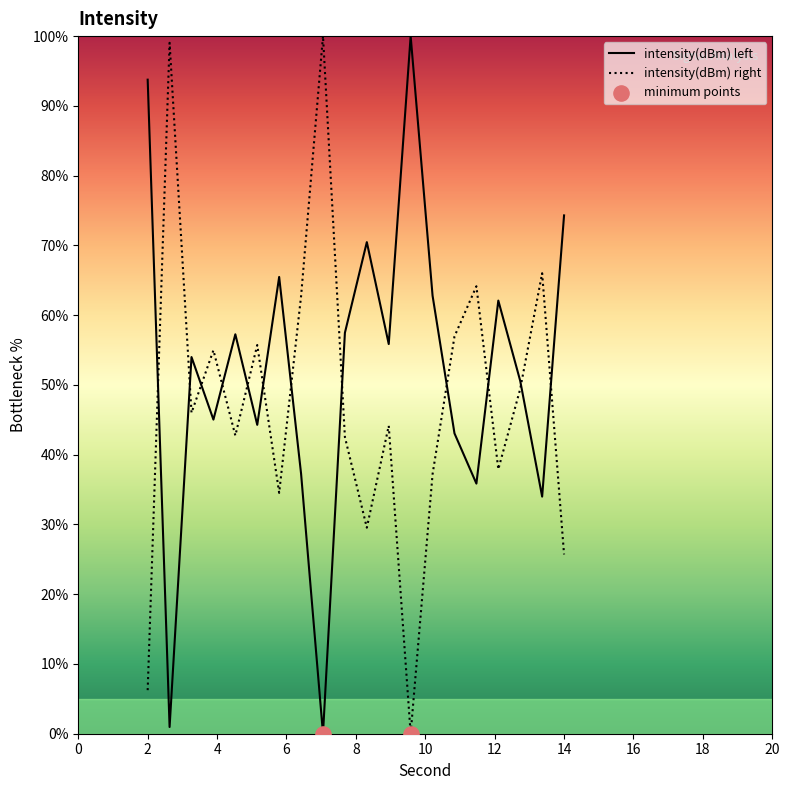

At 14, list the series in order from smallest to largest.

intensity(dBm) right, intensity(dBm) left